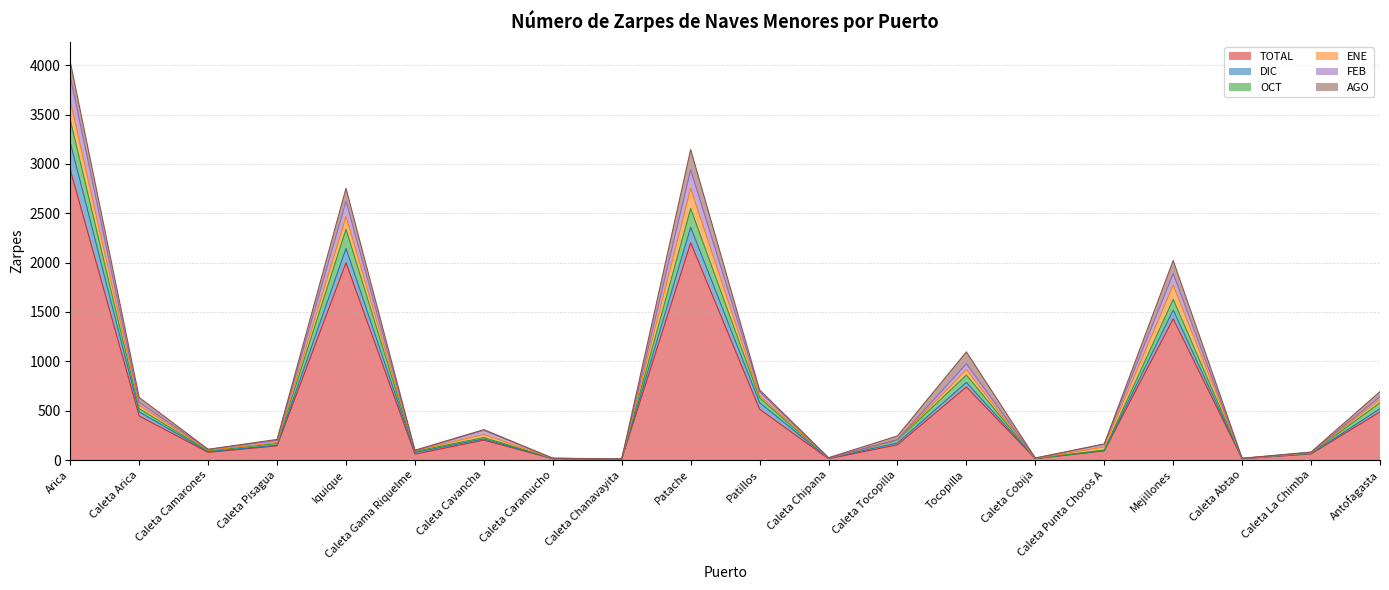

The value of TOTAL at Caleta Pisagua is 144. True or false?

True